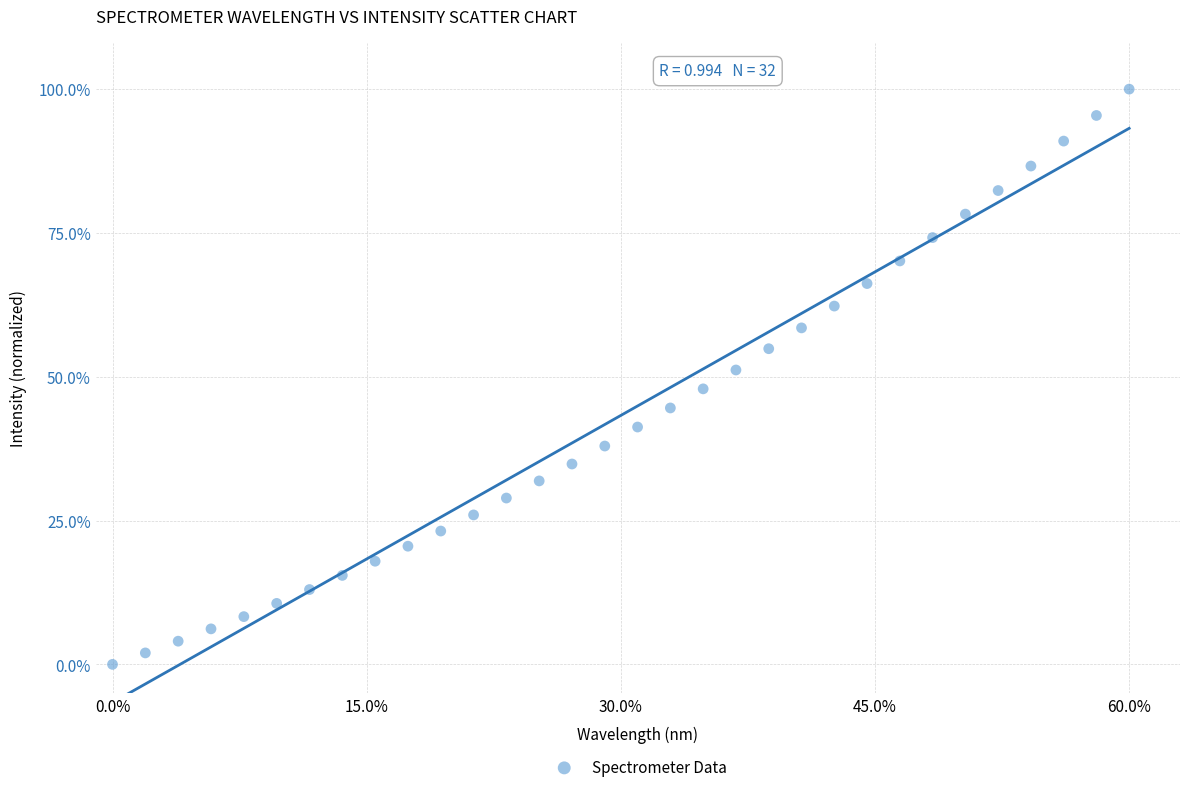

What is the range of X values (max minus min)?

60.0